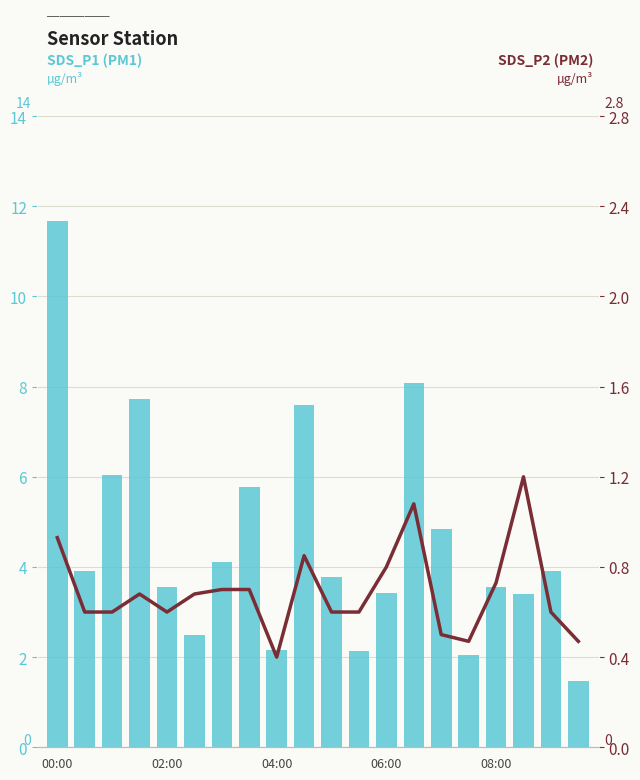

The value of SDS_P1 (PM1) at 18 is 1.8. True or false?

False